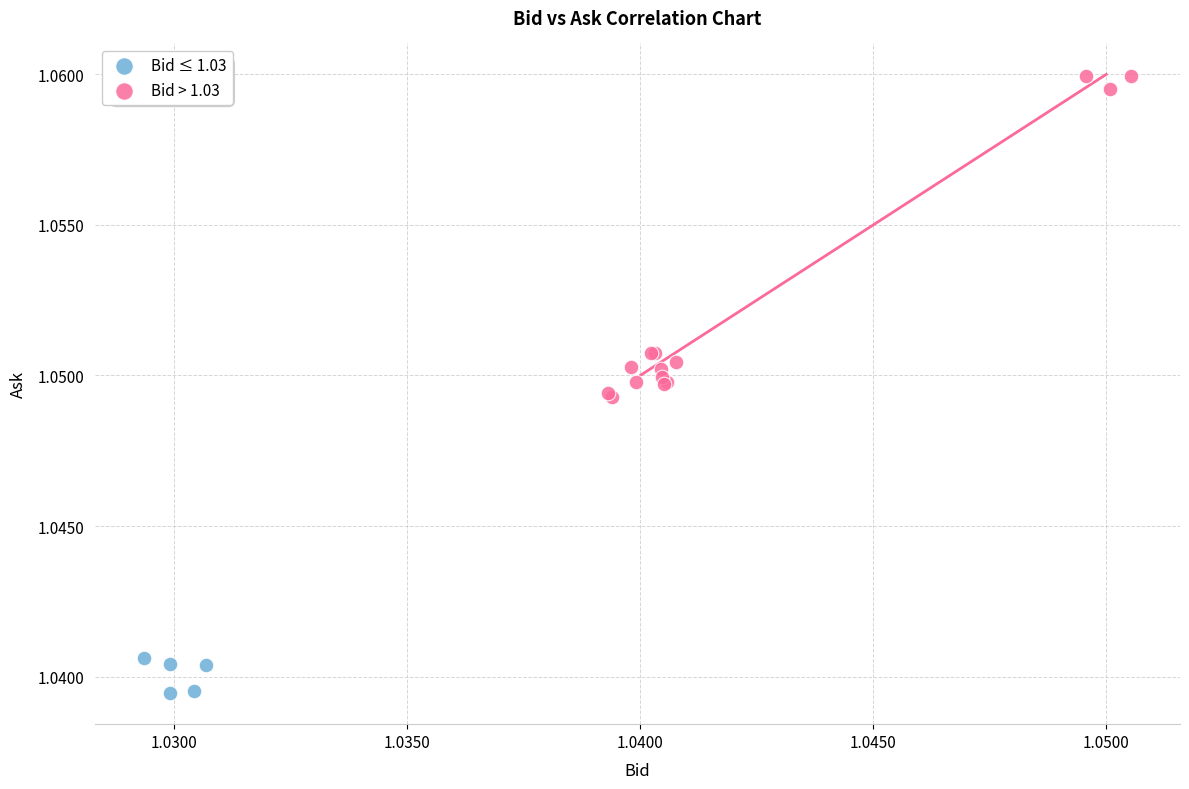

Which series has the largest Y range (max minus min)?

Bid > 1.03